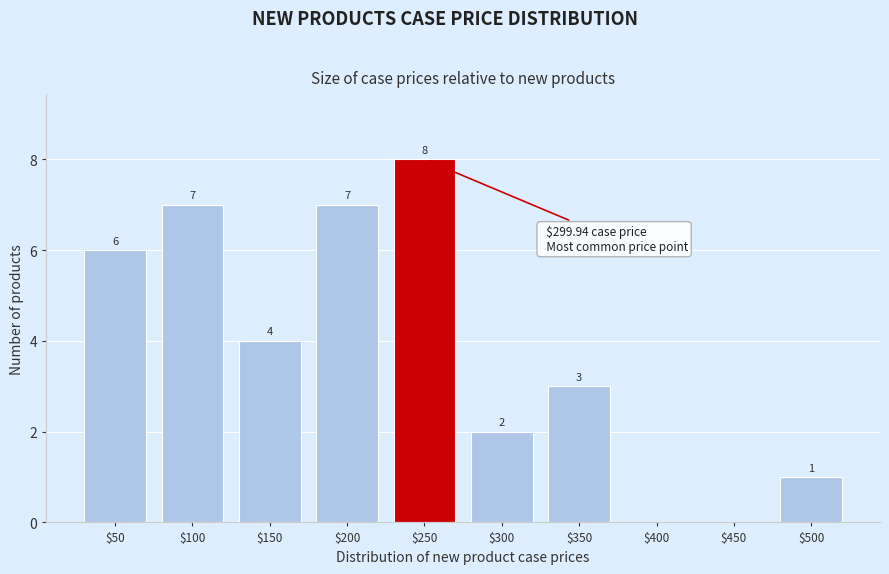

The chart shows a value of 6 at $50. True or false?

True